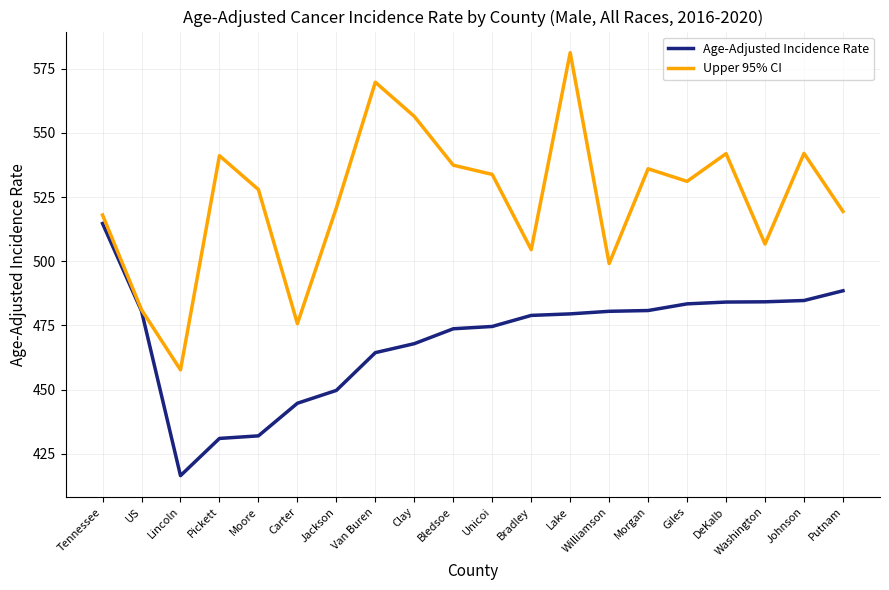

What is the total value across all series at Putnam?

1007.9